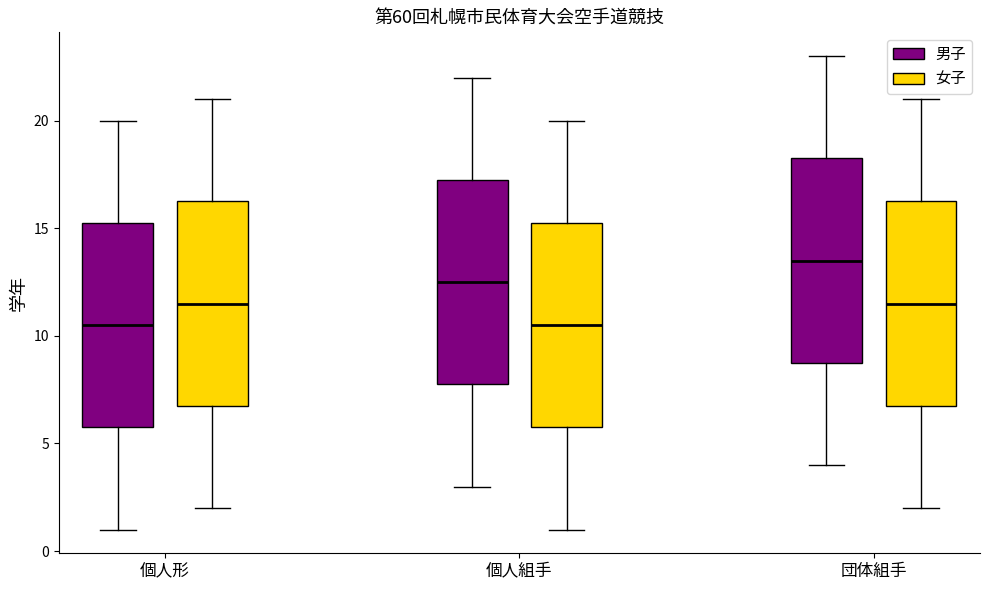

Where does the lower whisker of the box for 団体組手 (男子) end on the y-axis? The values are not printed on the chart, so give them approximately, as read against the axis.

4.0